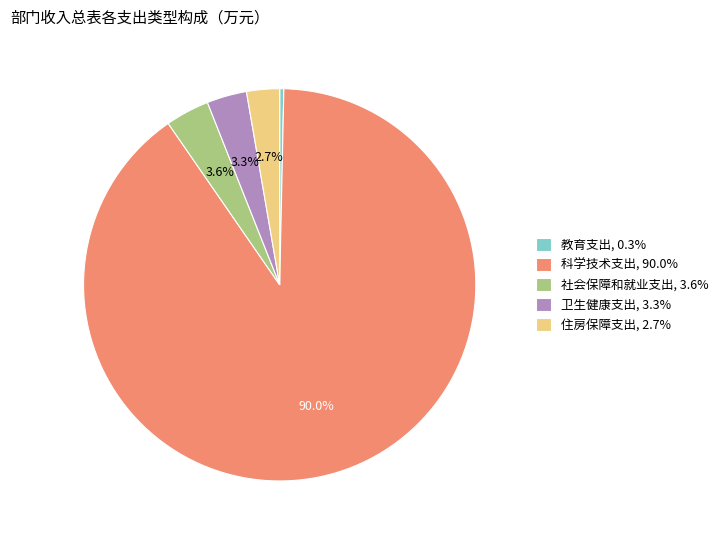

Count the number of slices in the pie.

5